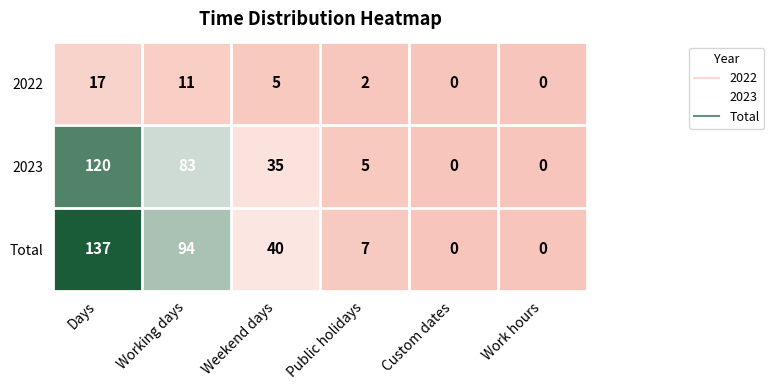

The 2022 series shows 27 at Days. True or false?

False